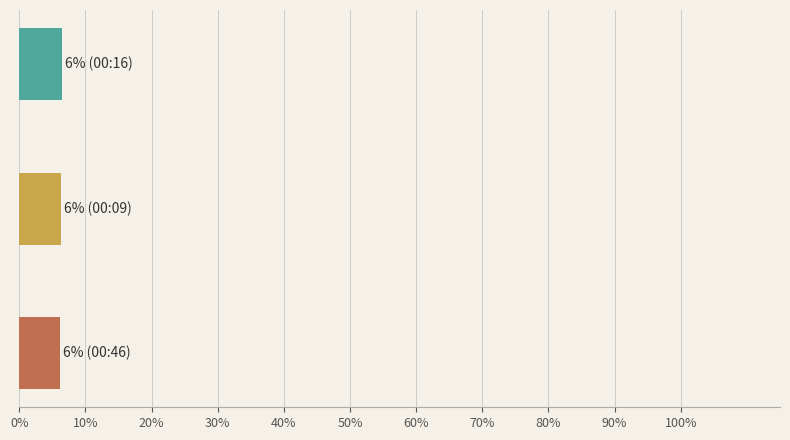

Are the bars grouped side by side (vs. stacked)?

No